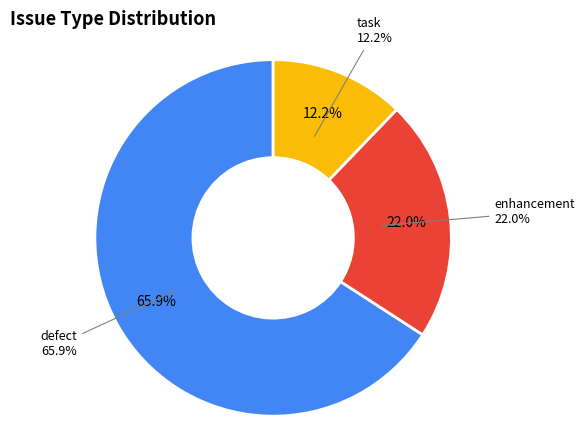

Which category has the smallest portion of the pie?

task